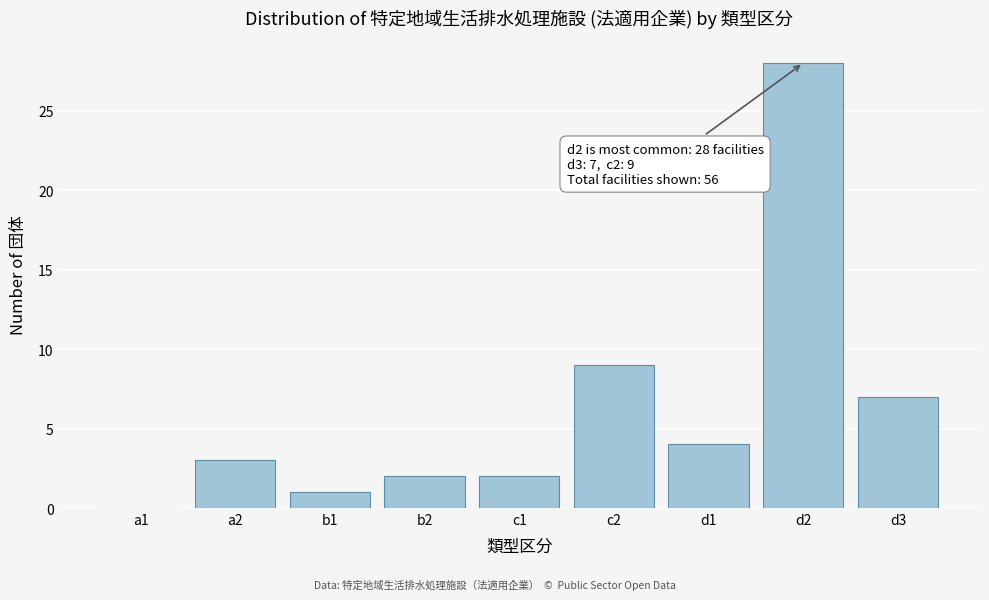

Reading left to right, list all the values displayed in this chart.

a1=0	a2=3	b1=1	b2=2	c1=2	c2=9	d1=4	d2=28	d3=7